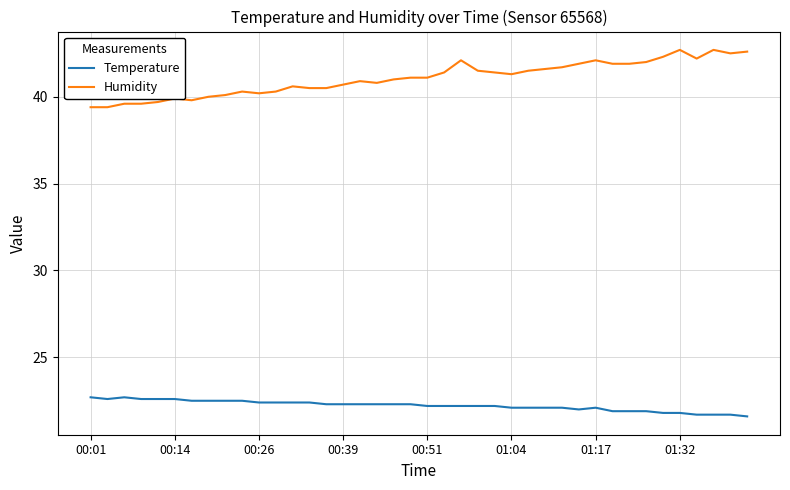

True or false: Temperature and Humidity intersect in this chart.

False